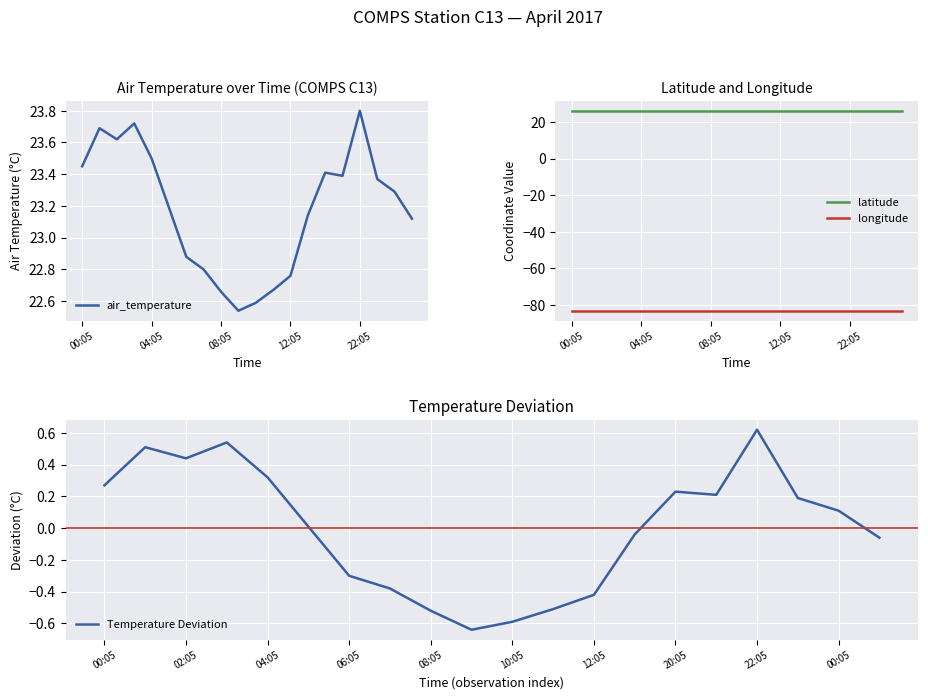

What is the approximate value of longitude at 19?

-83.1